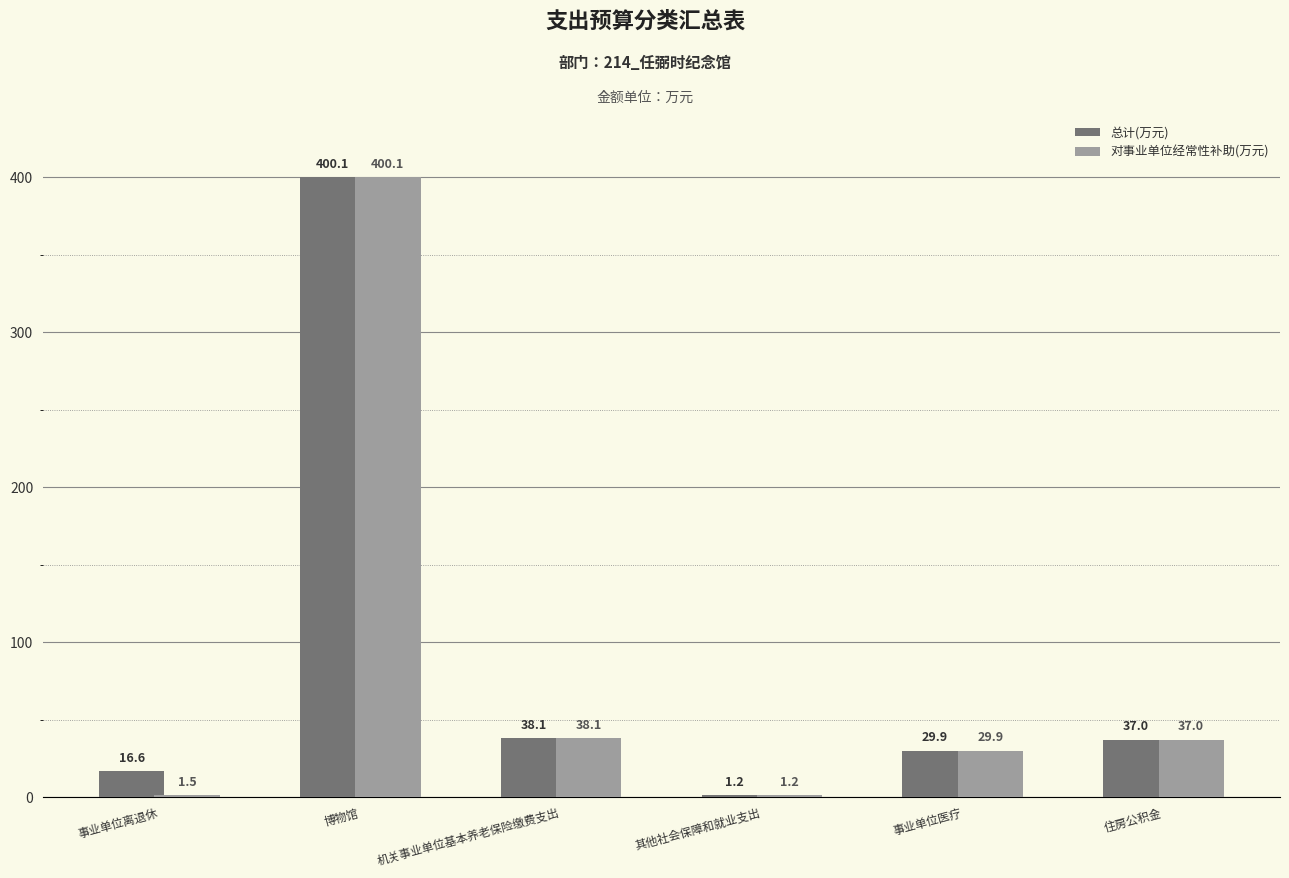

What is the greatest value displayed?

400.1